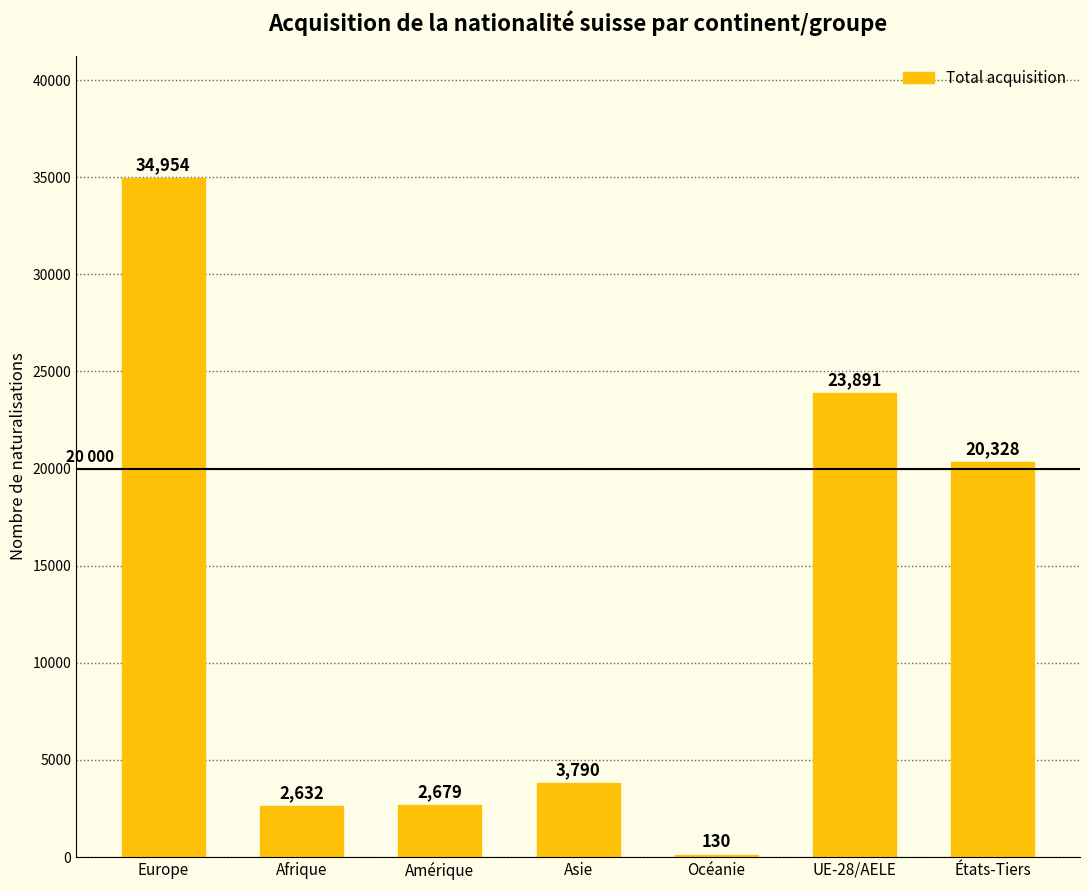

What is the sum of the values at Asie and Afrique?

6422